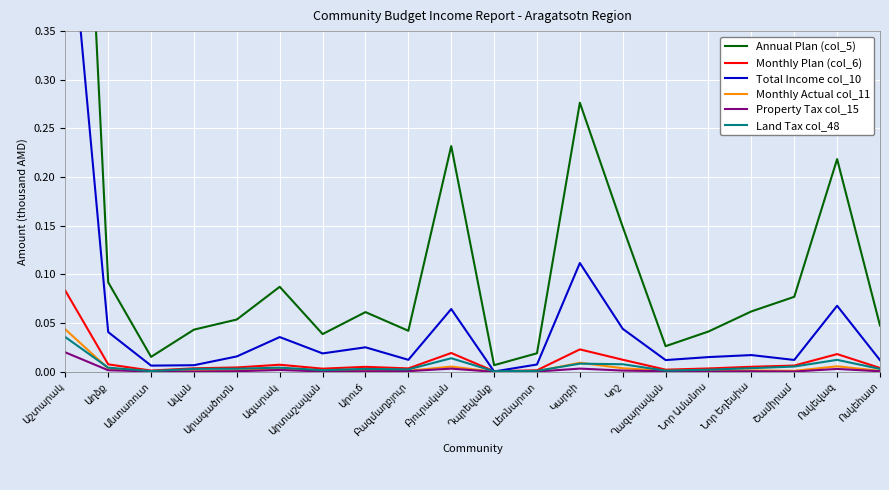

What is the total value across all series at Աղձք?

0.1